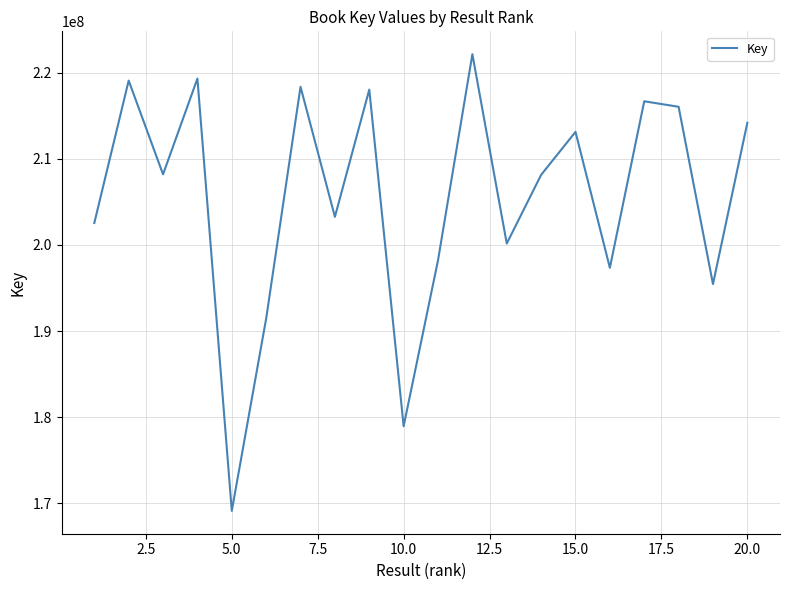

What is the greatest value displayed?

222143928